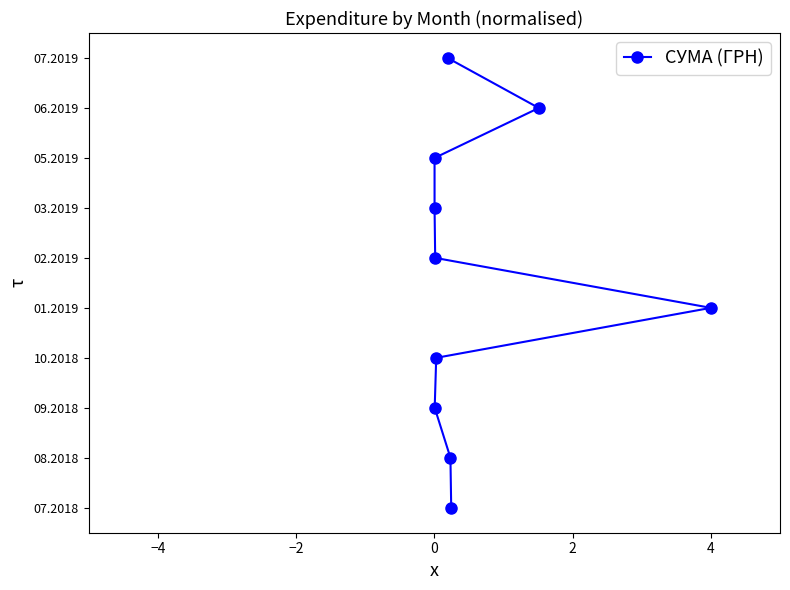

Is this an area chart (filled region under the line)?

No